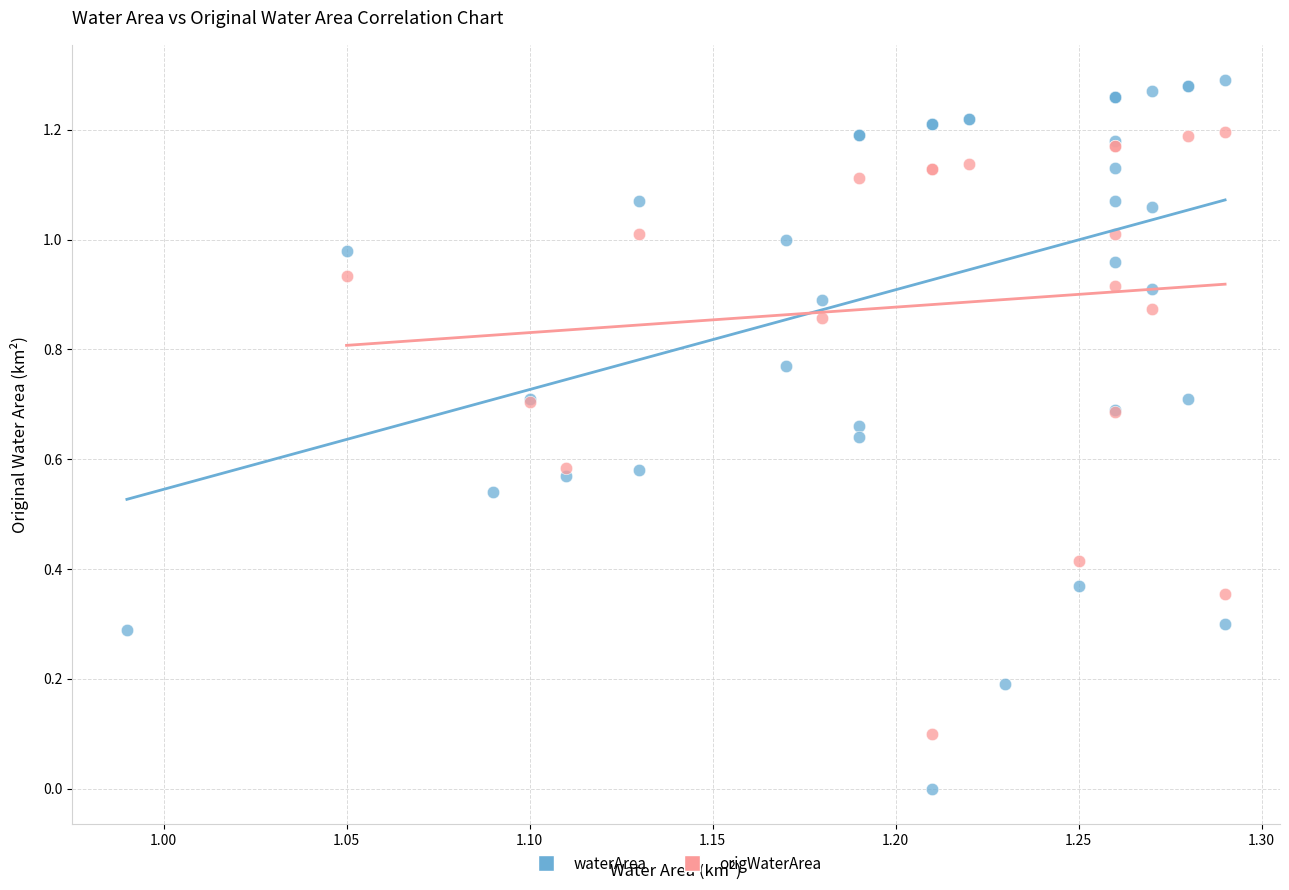

Which series contains the highest Y value?

waterArea